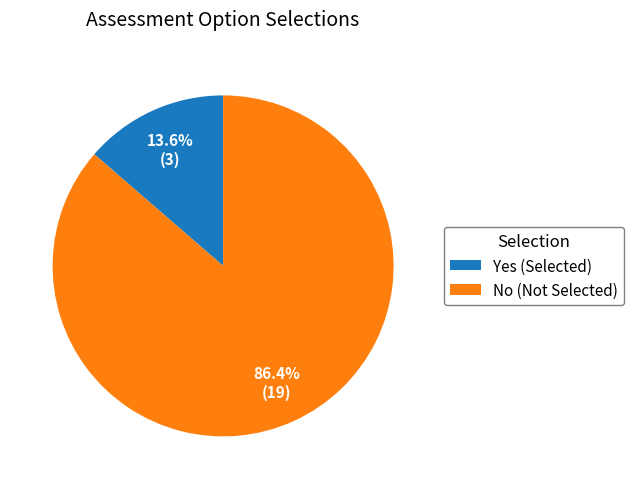

Is Yes (Selected) the majority of the pie?

No